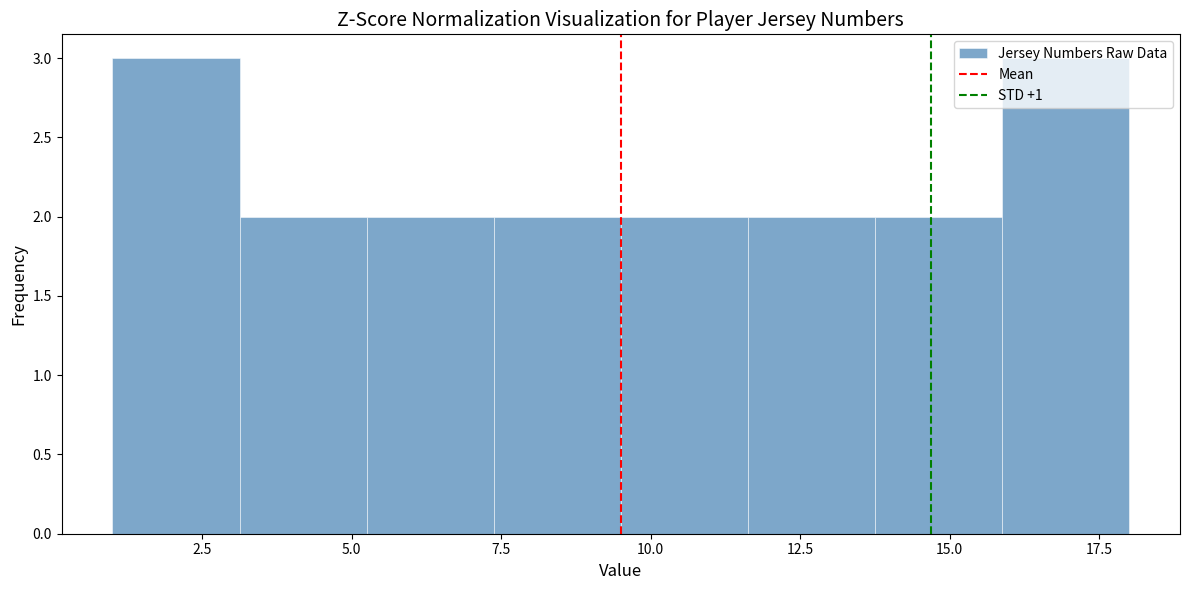

Reading left to right, list every bar in this chart as the range it spans on the x-axis followed by its height. Neither the bar edges nor the heights are printed on the chart, so give them approximately, as read against the axes.

1.0 to 3.0: 3
3.0 to 5.5: 2
5.5 to 7.5: 2
7.5 to 9.5: 2
9.5 to 11.5: 2
11.5 to 14.0: 2
14.0 to 16.0: 2
16.0 to 18.0: 3